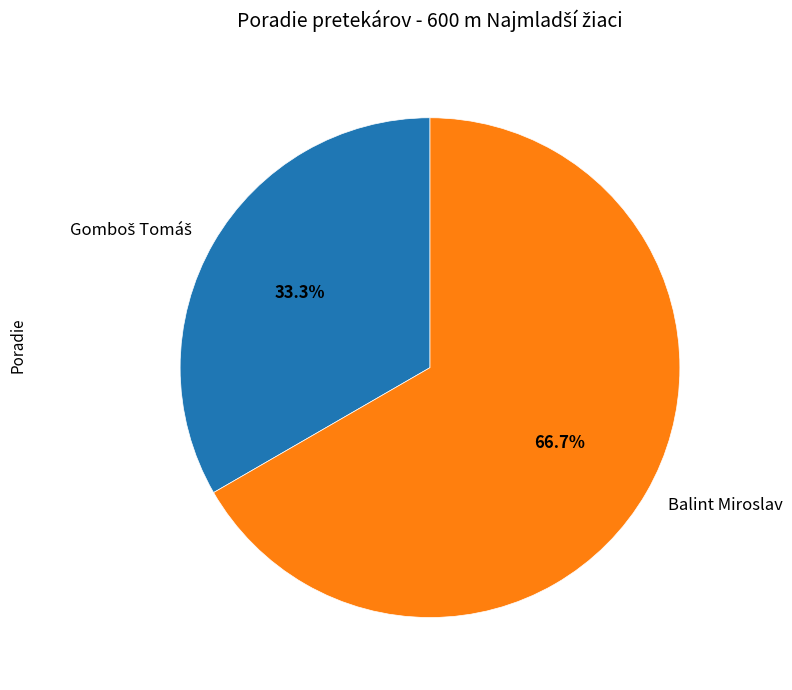

Is there any slice that represents more than half of the pie?

Yes